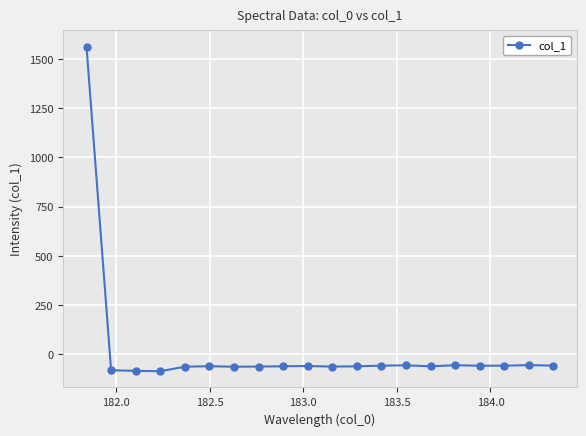

What is the greatest value displayed?

1562.1